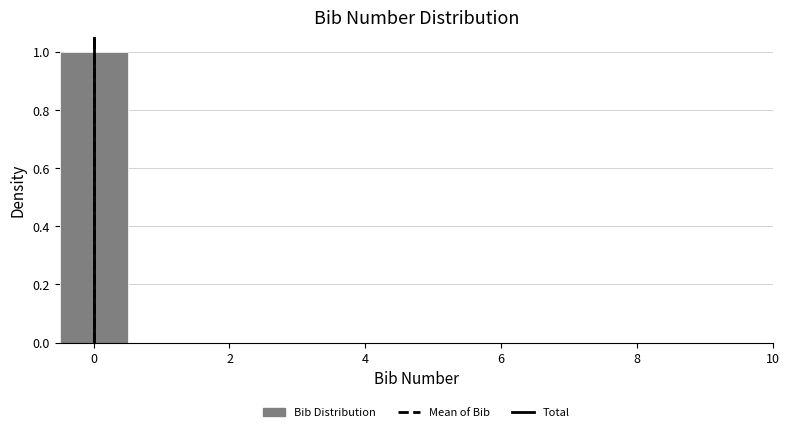

Reading left to right, list every bar in this chart as the range it spans on the x-axis followed by its height. Neither the bar edges nor the heights are printed on the chart, so give them approximately, as read against the axes.

-0.5 to 0.5: 1
0.5 to 1.5: 0
1.5 to 2.5: 0
2.5 to 3.5: 0
3.5 to 4.5: 0
4.5 to 5.5: 0
5.5 to 6.5: 0
6.5 to 7.5: 0
7.5 to 8.5: 0
8.5 to 9.5: 0